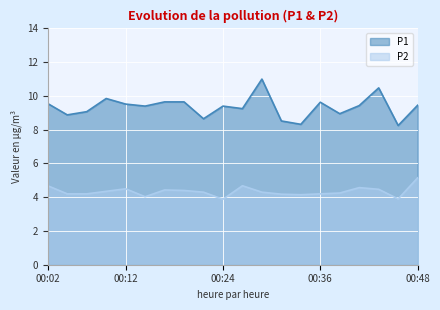

What is the difference between the maximum and minimum values in the P1 series?

2.8